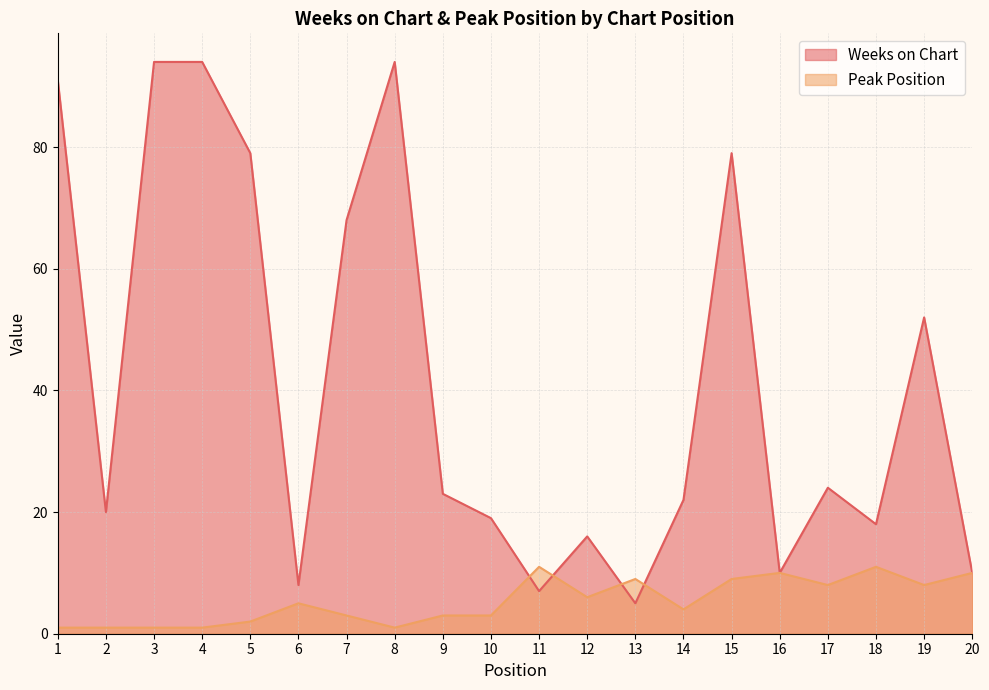

What is the highest value of the Weeks on Chart series?

94